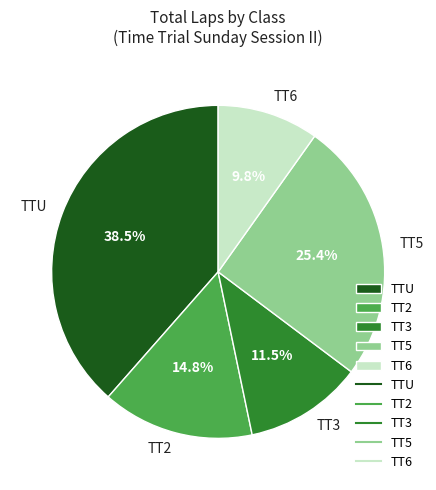

Do TT2 and TT5 together represent more than half of the pie?

No